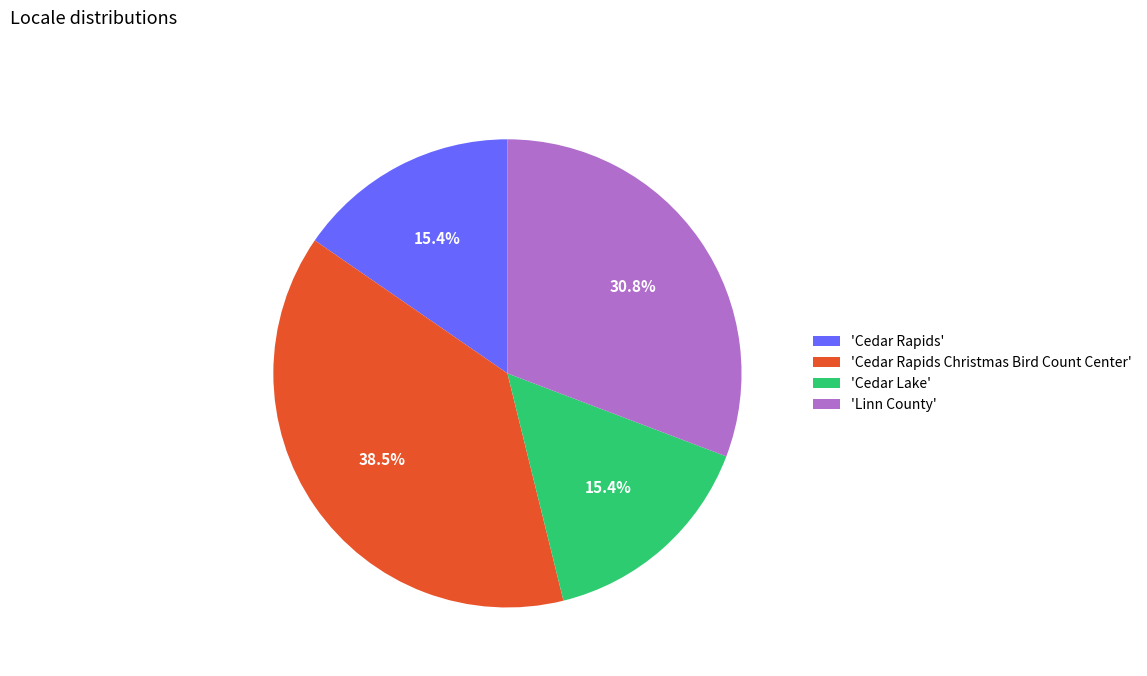

Which slice is the largest?

'Cedar Rapids Christmas Bird Count Center'